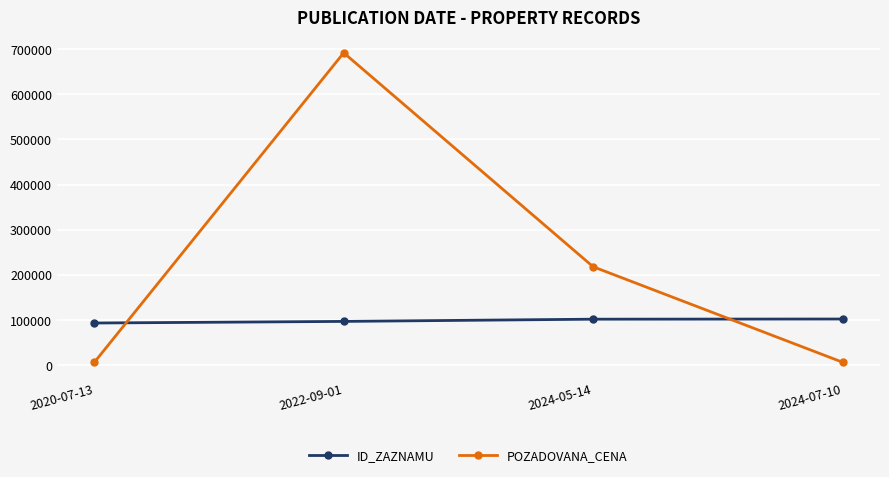

What is the value of the POZADOVANA_CENA point at the 3rd from the left?

218000